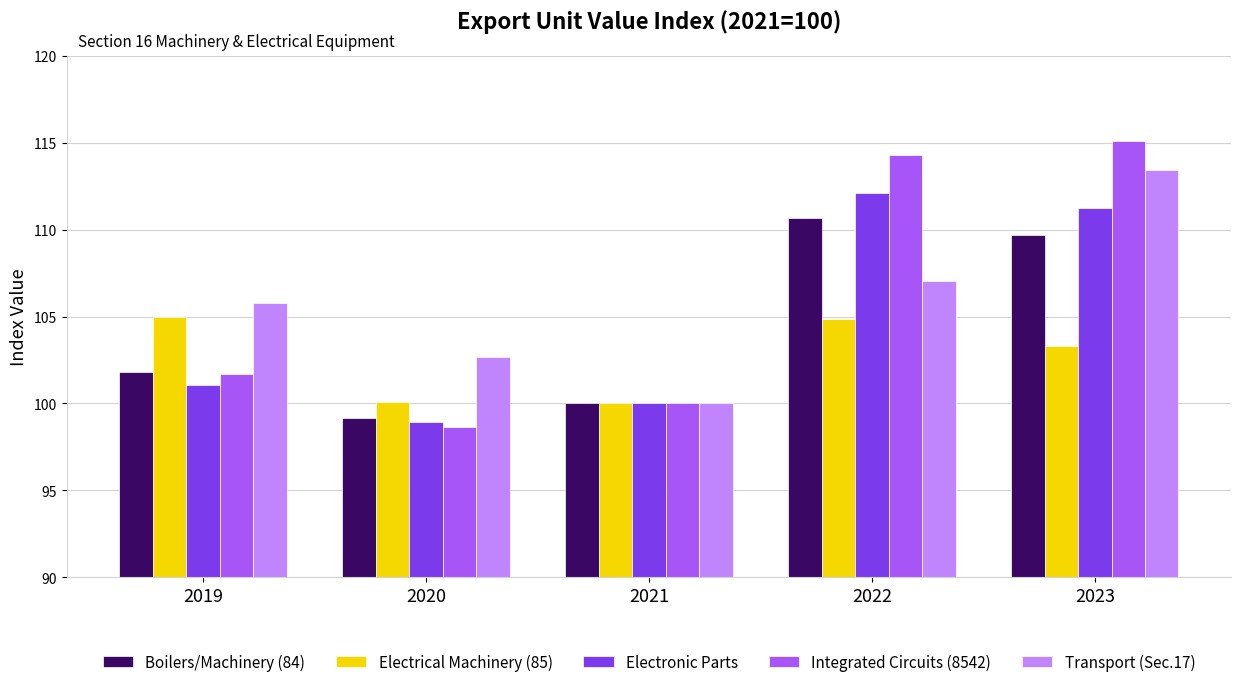

What is the greatest value displayed?

115.1